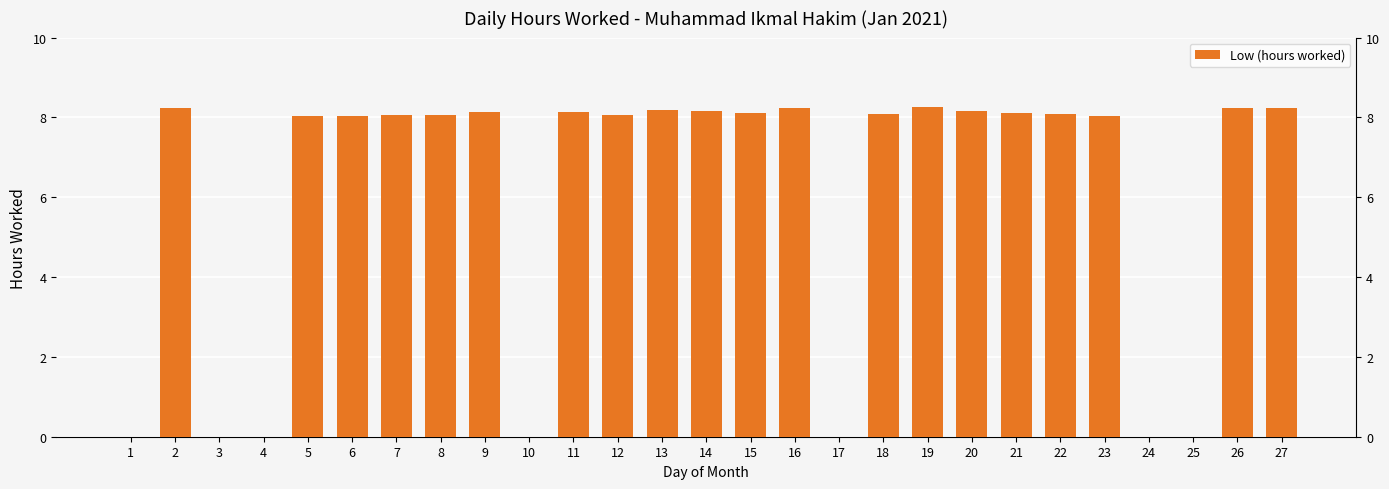

What is the difference between the maximum and minimum values?

8.3